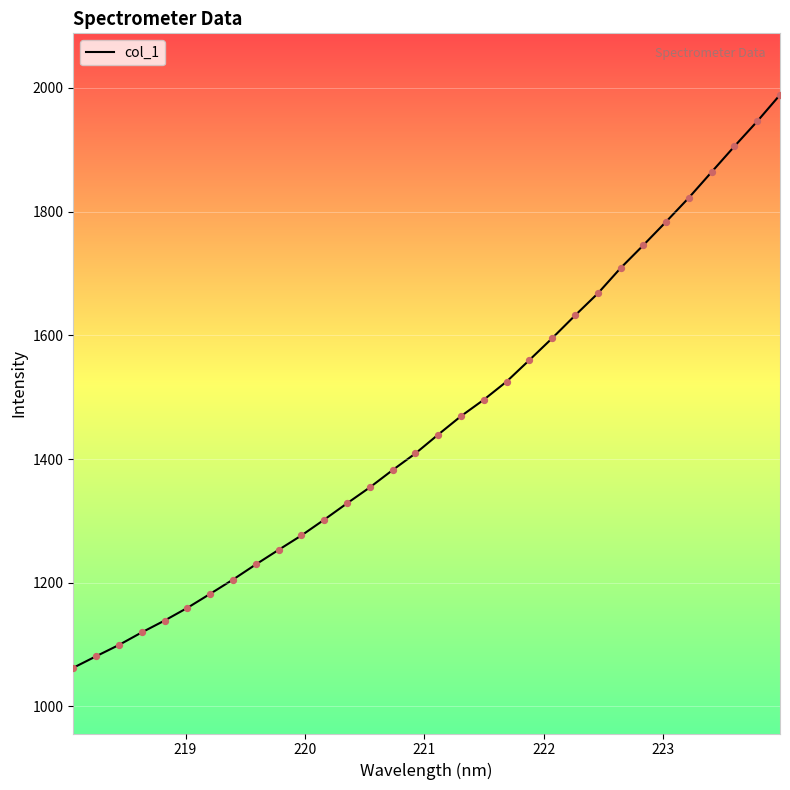

What is the minimum value shown in the chart?

1062.6